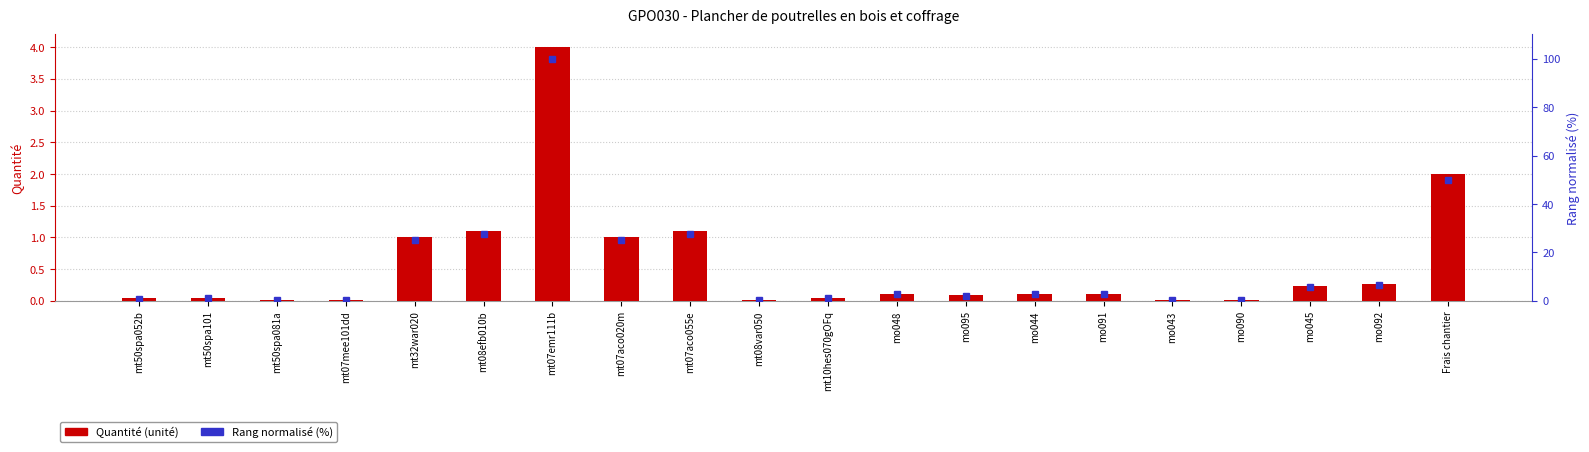

How many data points does each series have?

20